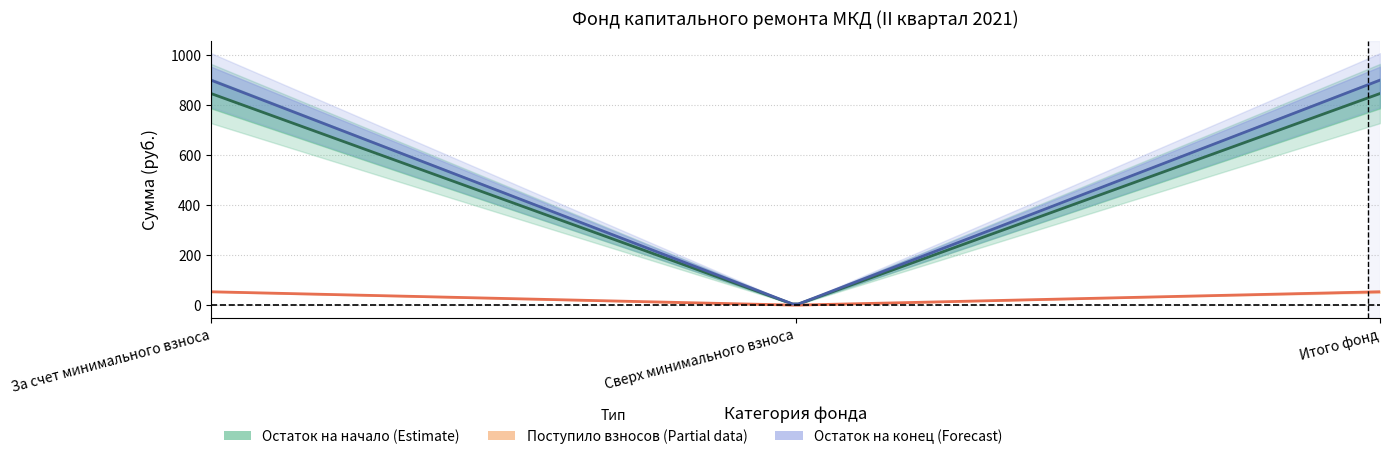

What is the label of the 1st point from the right?

Итого фонд